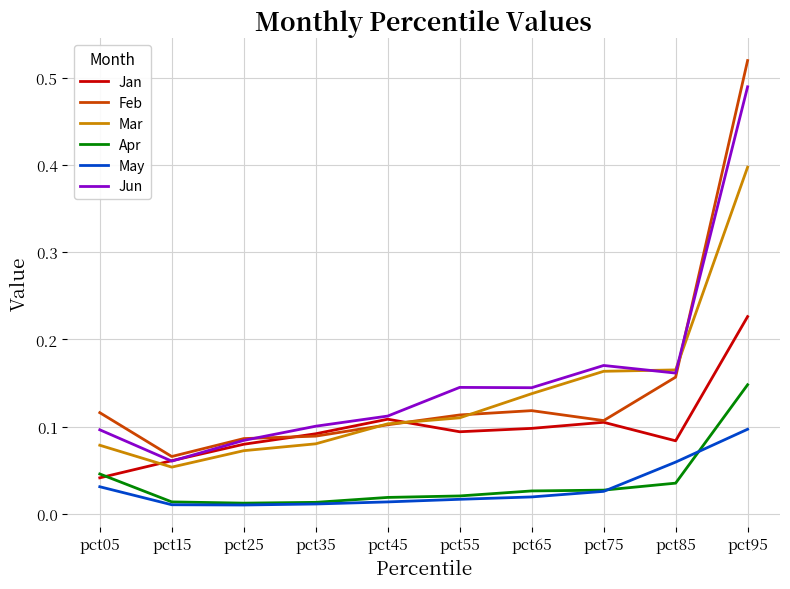

Which series has the widest spread of values?

Feb